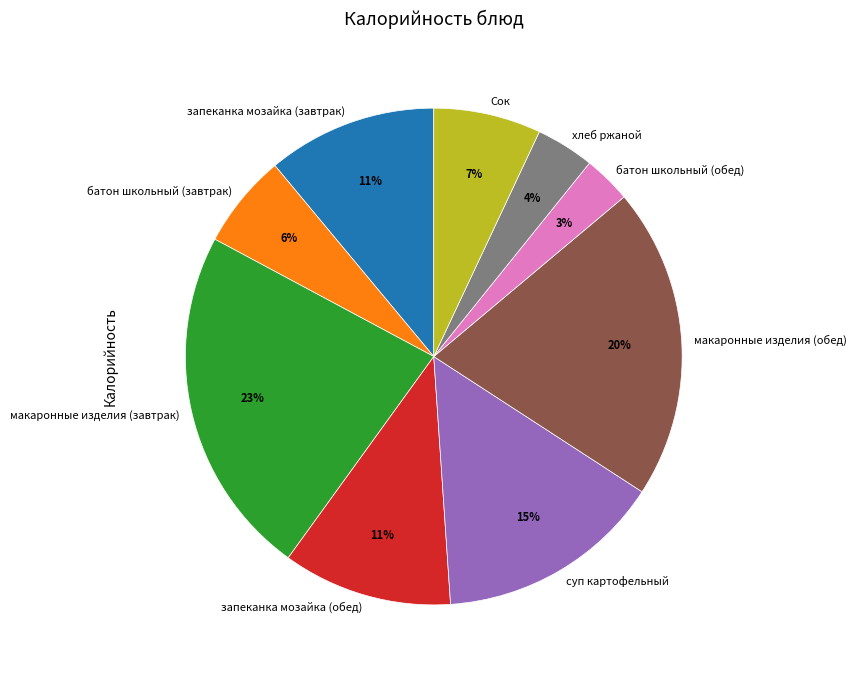

Between суп картофельный and запеканка мозайка (завтрак), which is larger?

суп картофельный